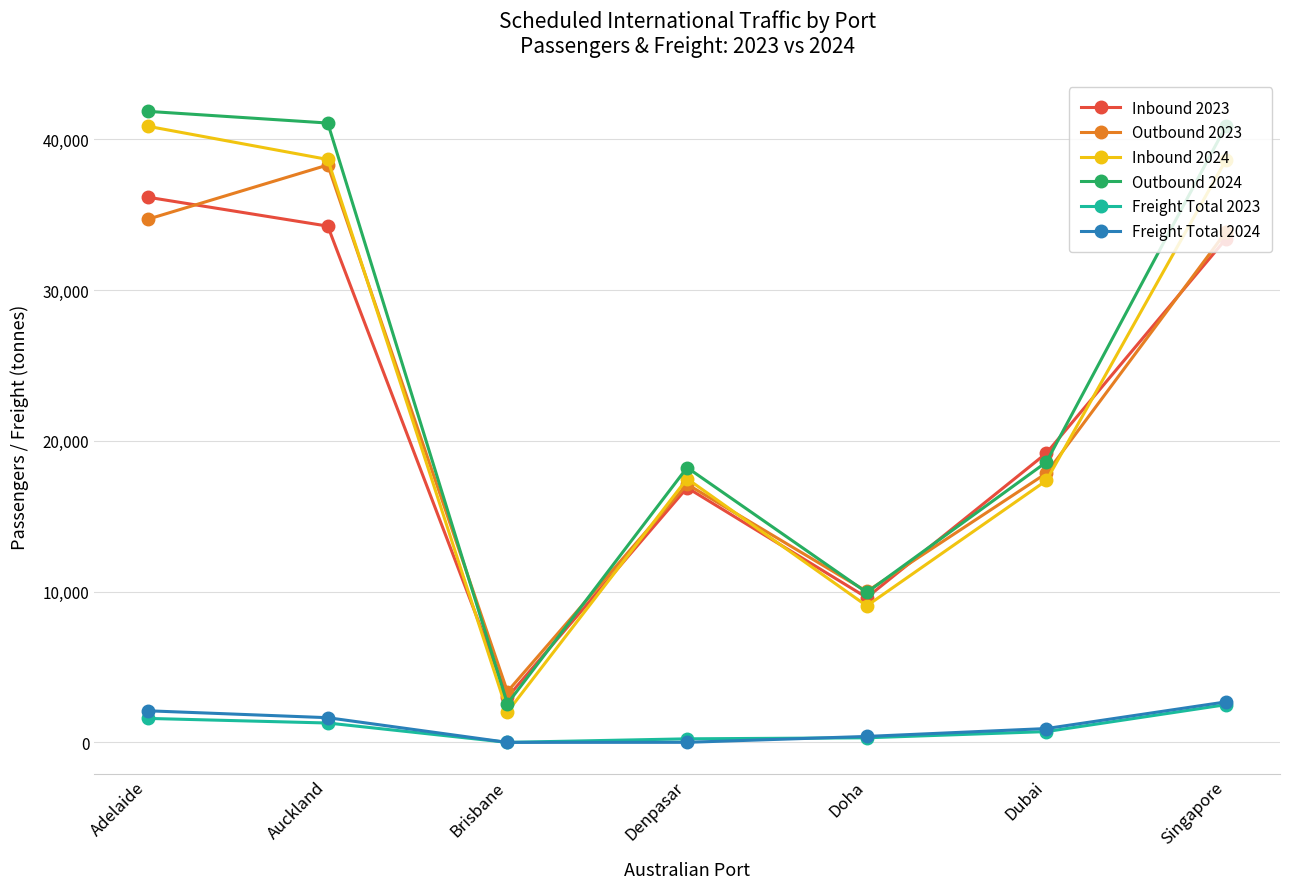

Does the chart display data point markers on the line(s)?

Yes